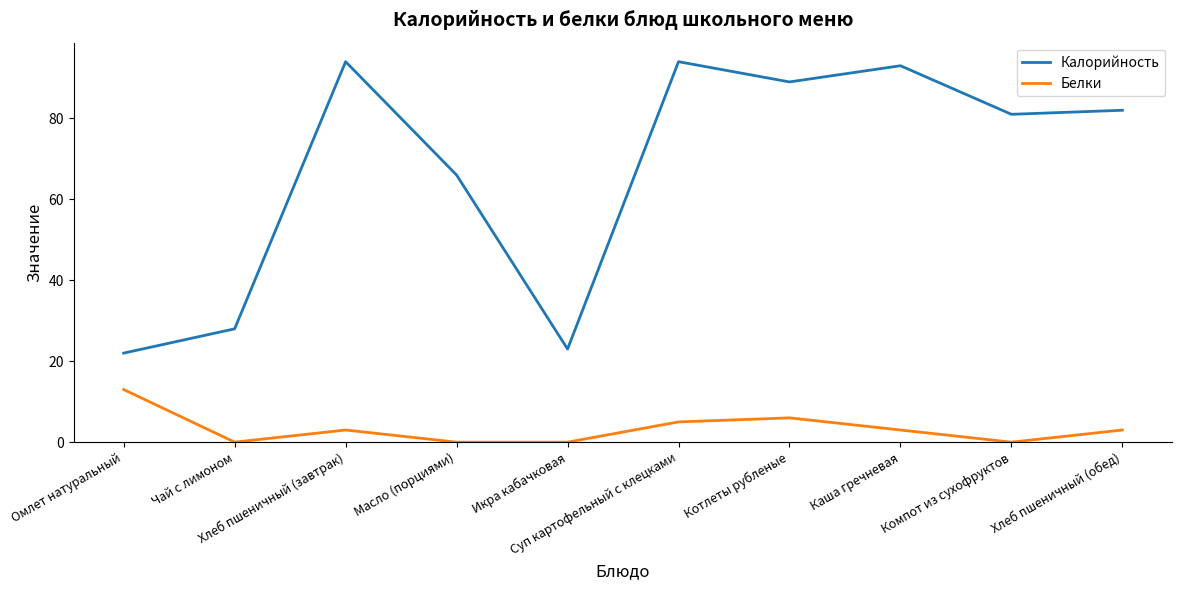

At how many categories does at least one series exceed 62?

7